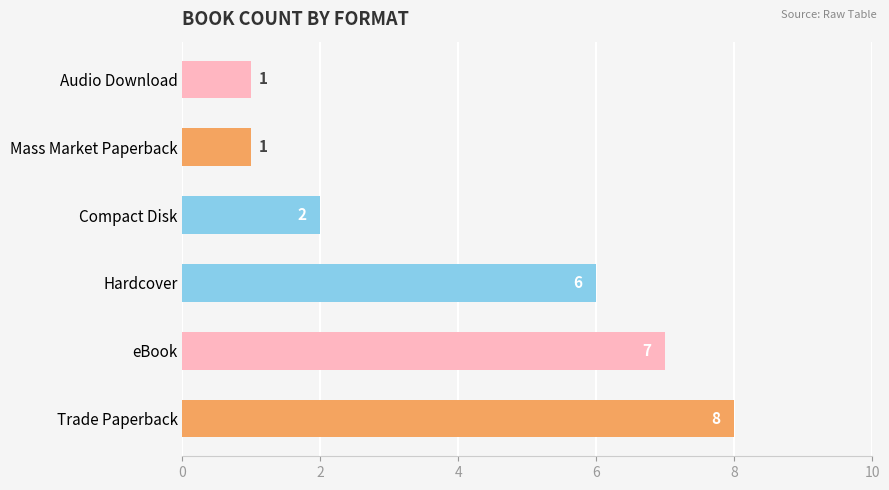

How many data points are less than 6?

3